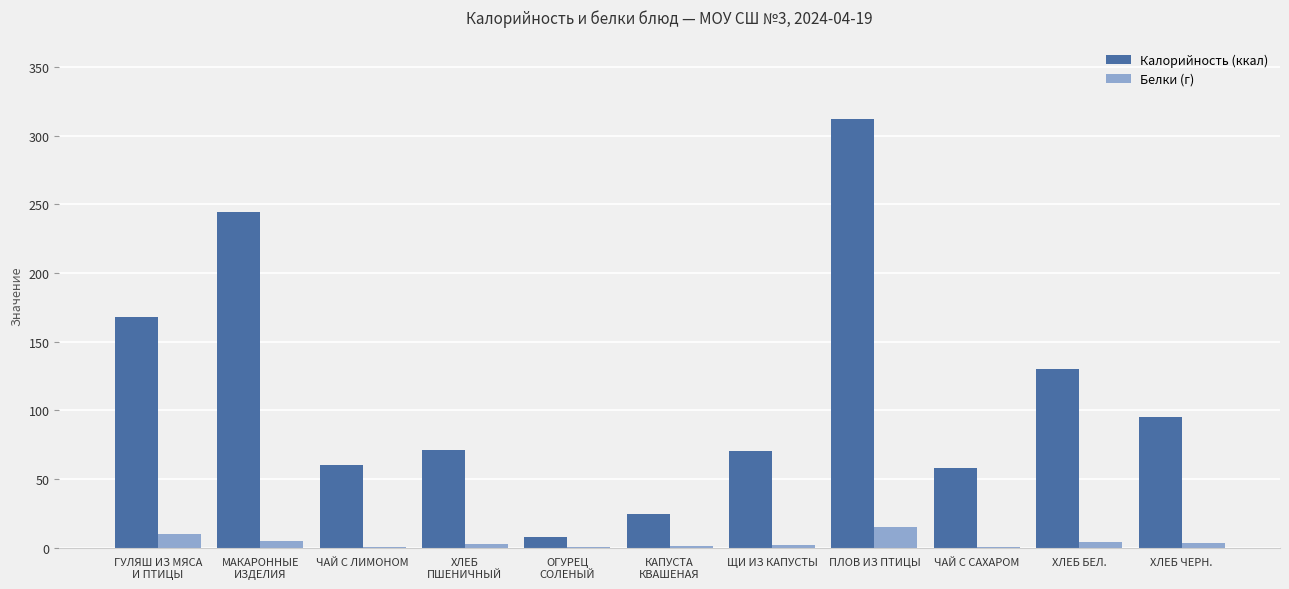

Which category has the highest value in the Калорийность (ккал) series?

ПЛОВ ИЗ ПТИЦЫ